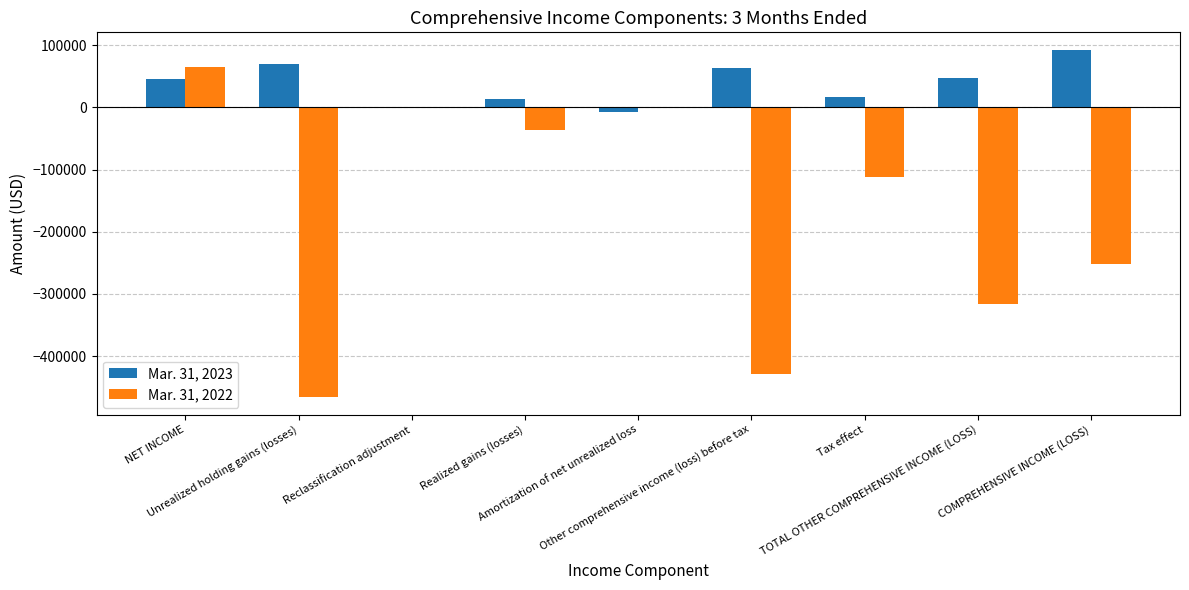

Count the number of categories in the chart.

9